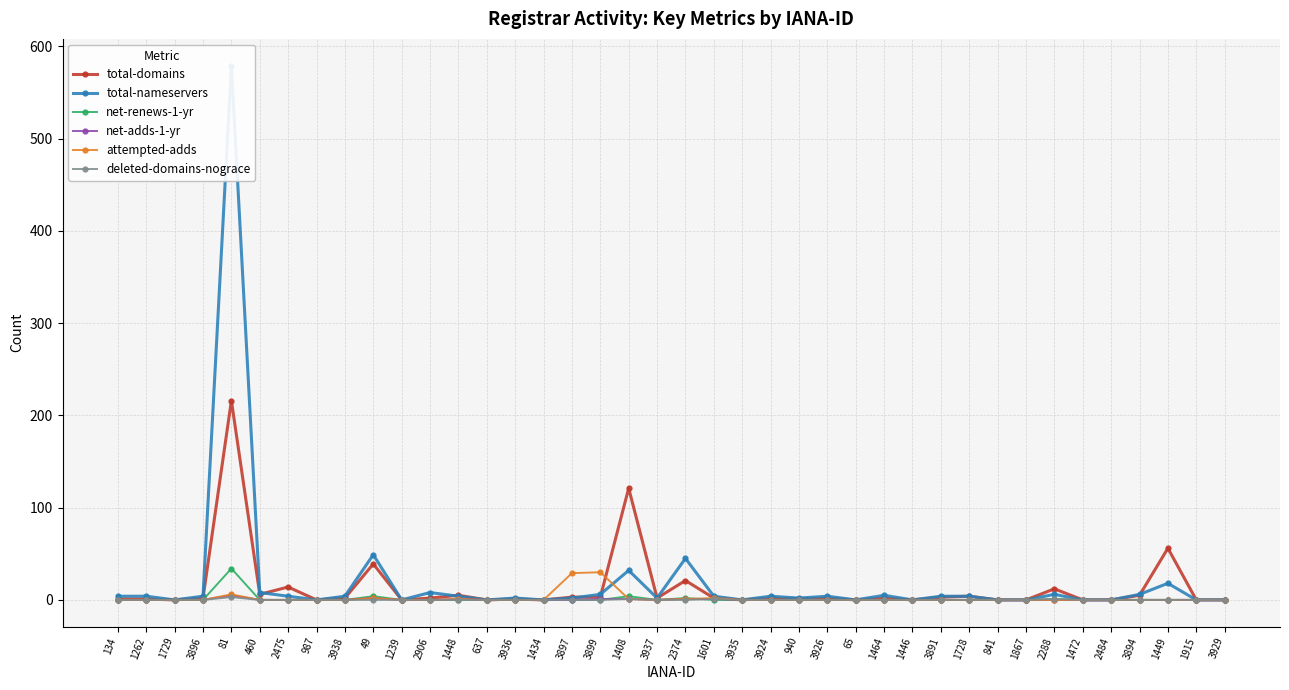

How many interior local peaks does the net-renews-1-yr series have?

5